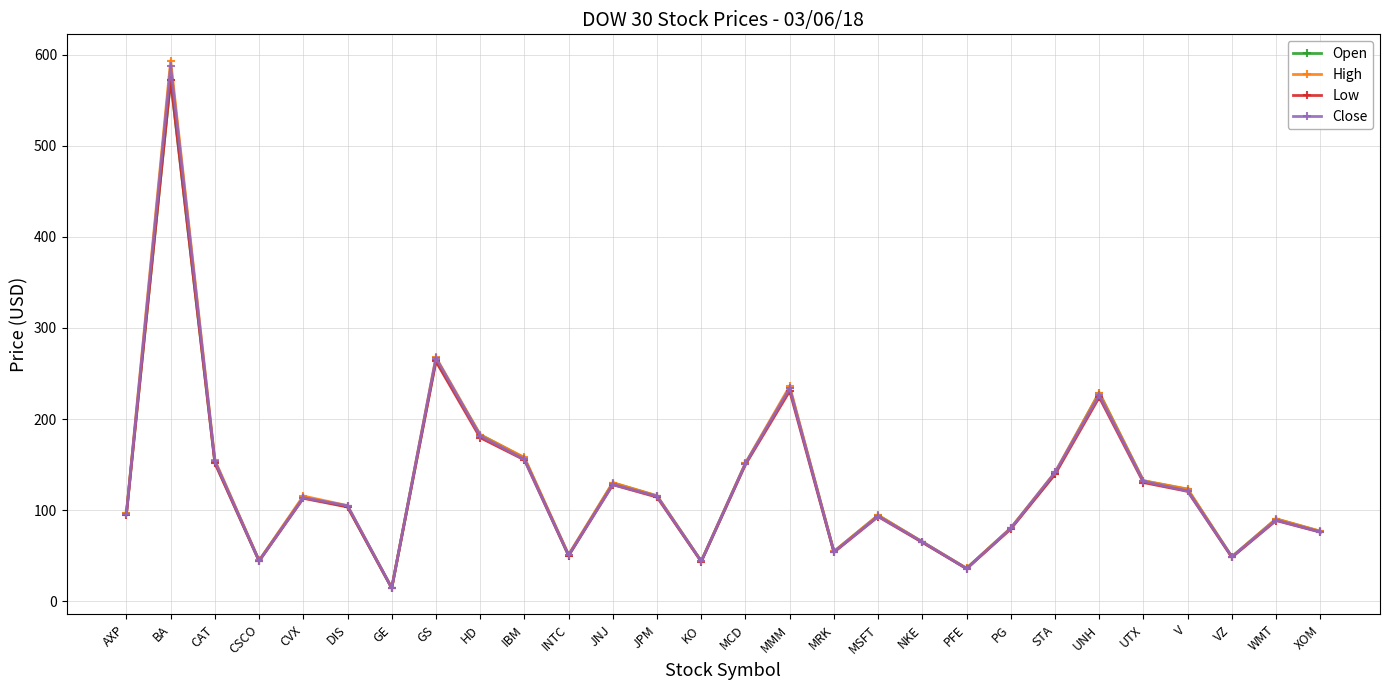

True or false: Open has a value of 402.5 at MMM.

False